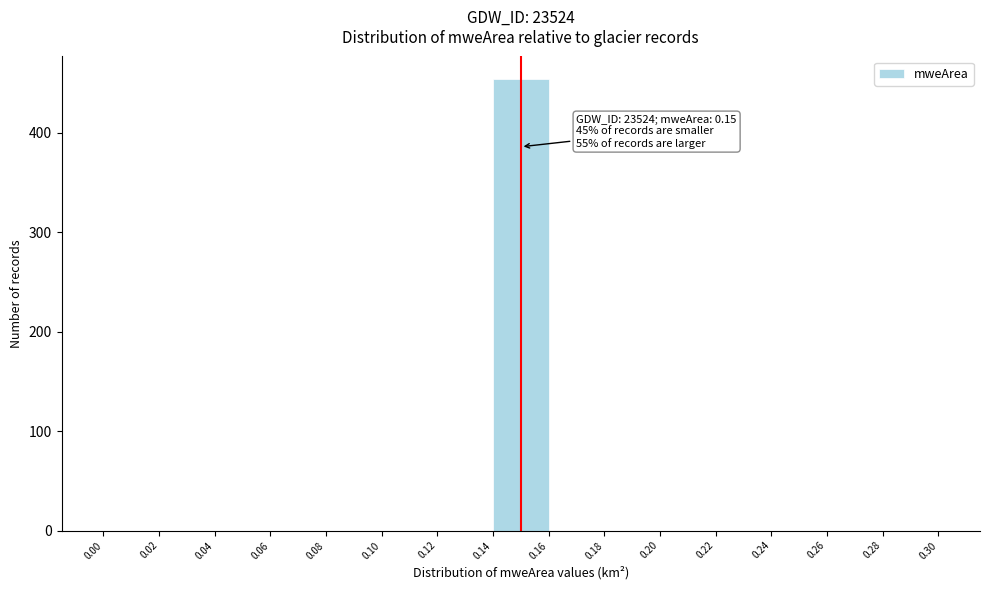

Over which range of the x-axis is the bar tallest?

0.14 to 0.16